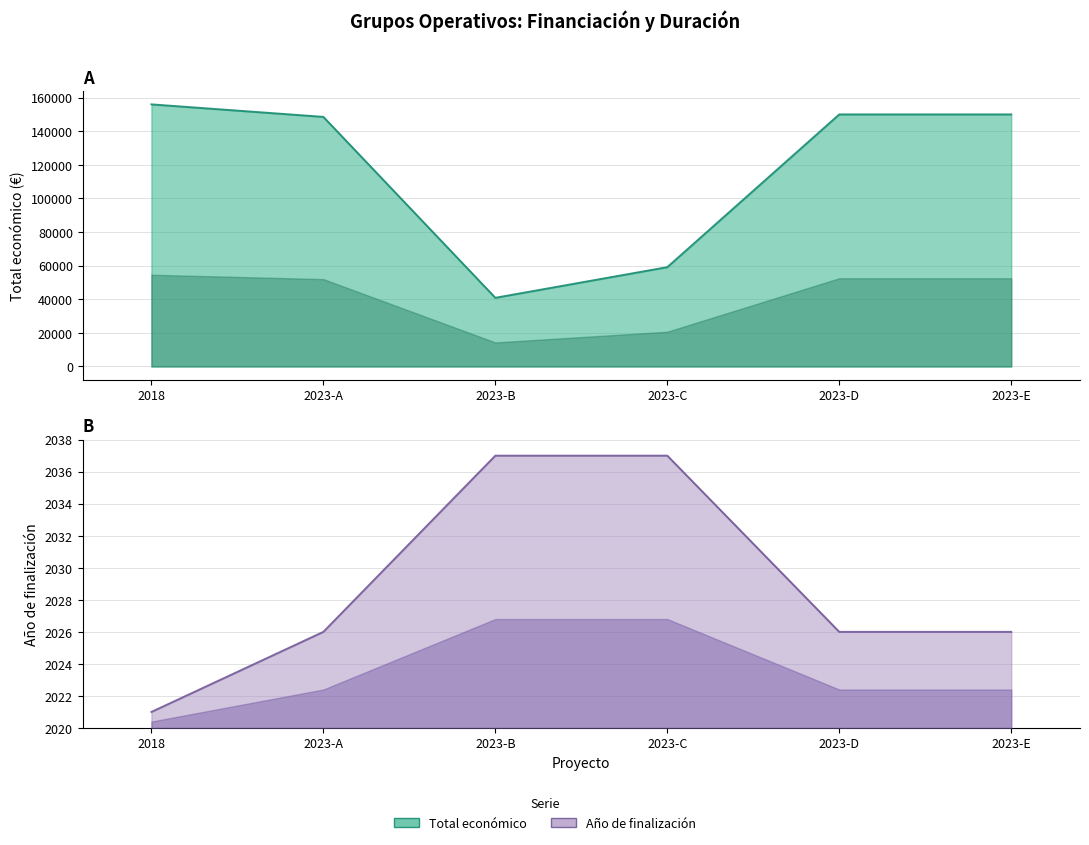

How many data points does each series have?

6